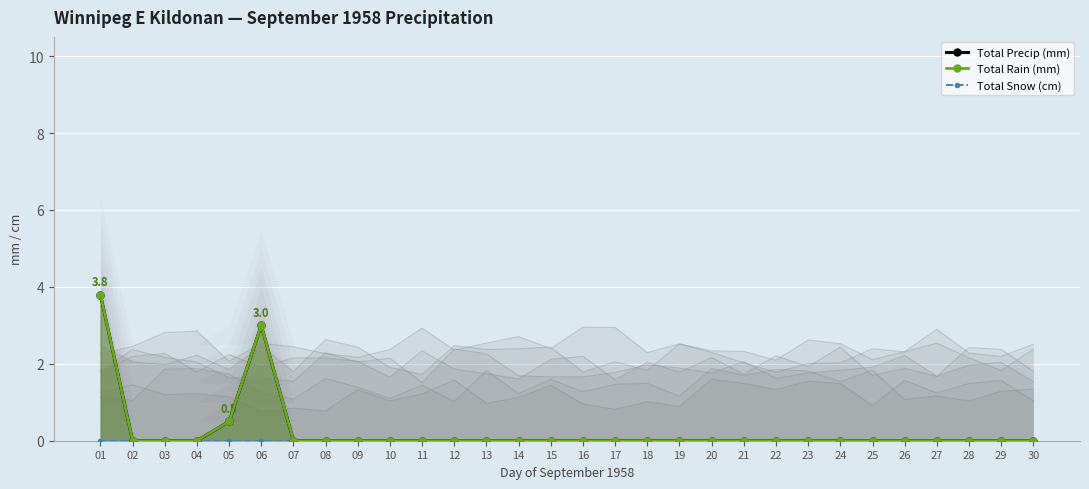

What is the spread (max minus min) of values at 05?

0.5